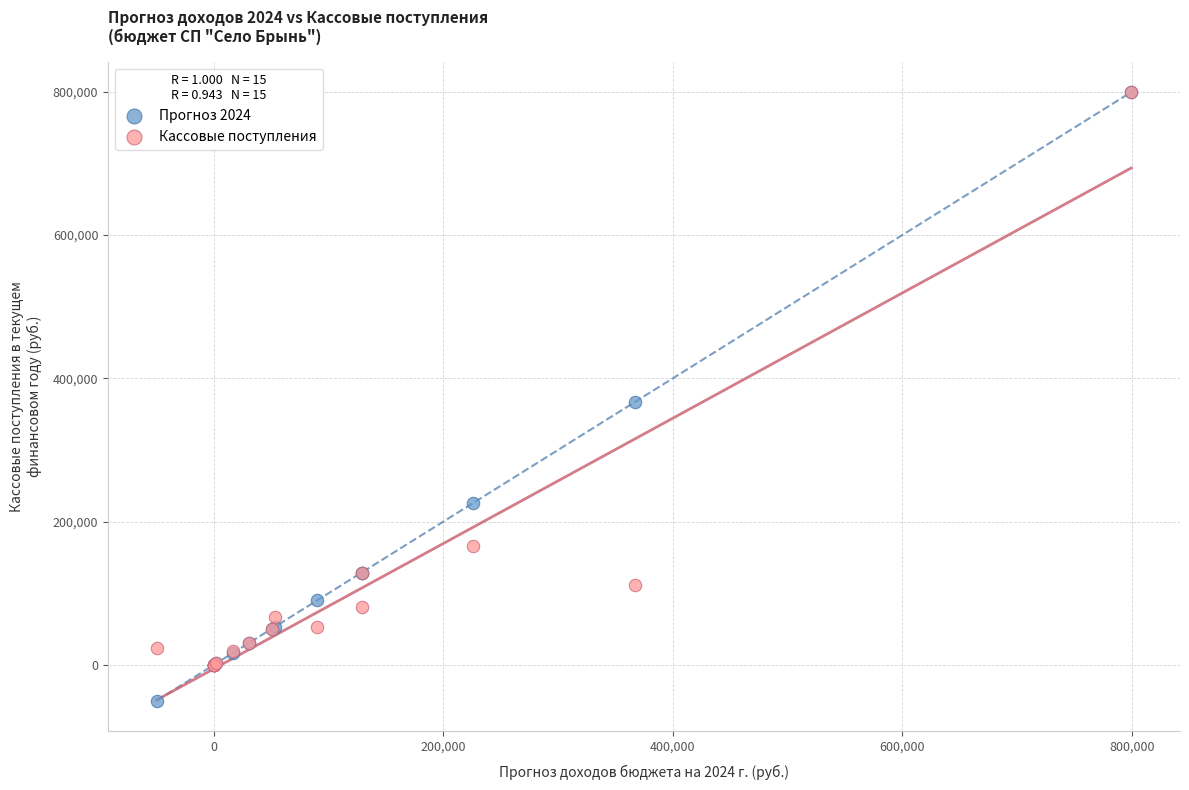

Which series has the largest Y range (max minus min)?

Прогноз 2024